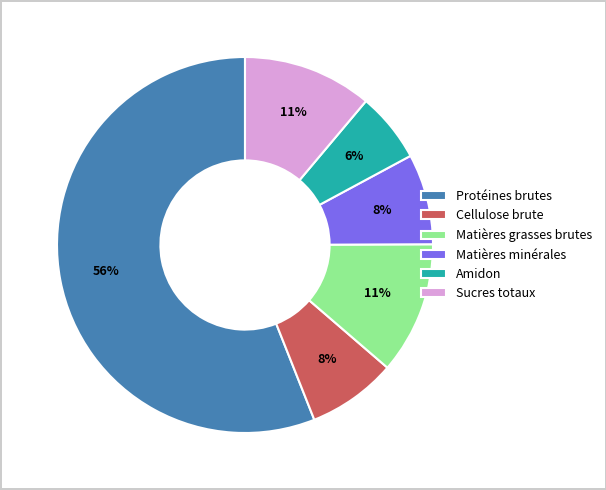

The Matières minérales slice represents 2% of the pie. True or false?

False